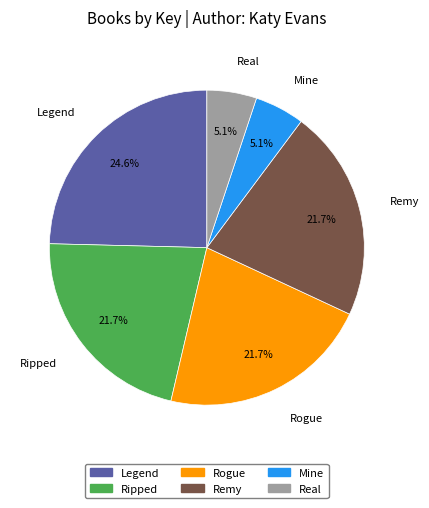

Is there any slice that represents more than half of the pie?

No